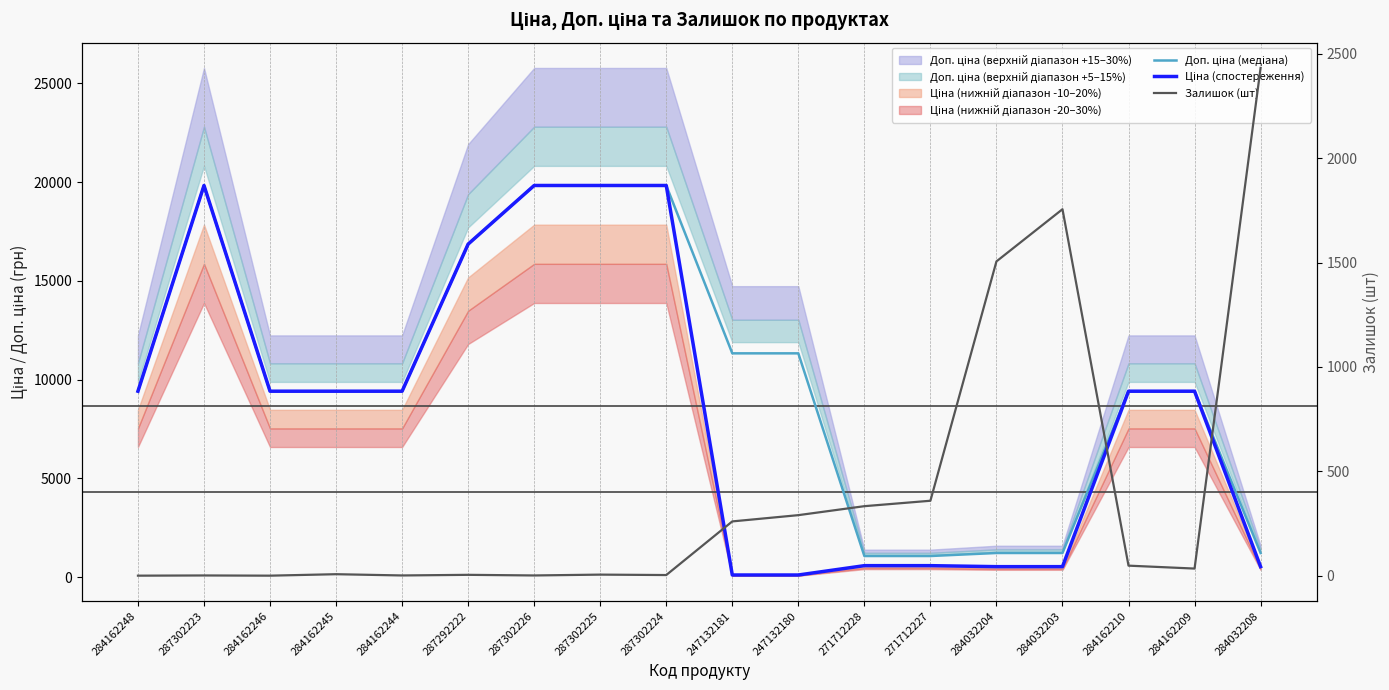

True or false: Ціна (спостереження) and Доп. ціна (медіана) intersect in this chart.

False